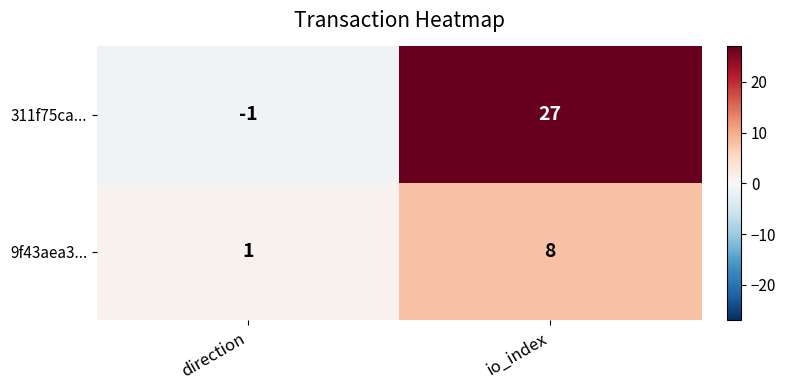

Reading left to right, transcribe all the data shown in this chart.

311f75ca...: direction=-1	io_index=27
9f43aea3...: direction=1	io_index=8